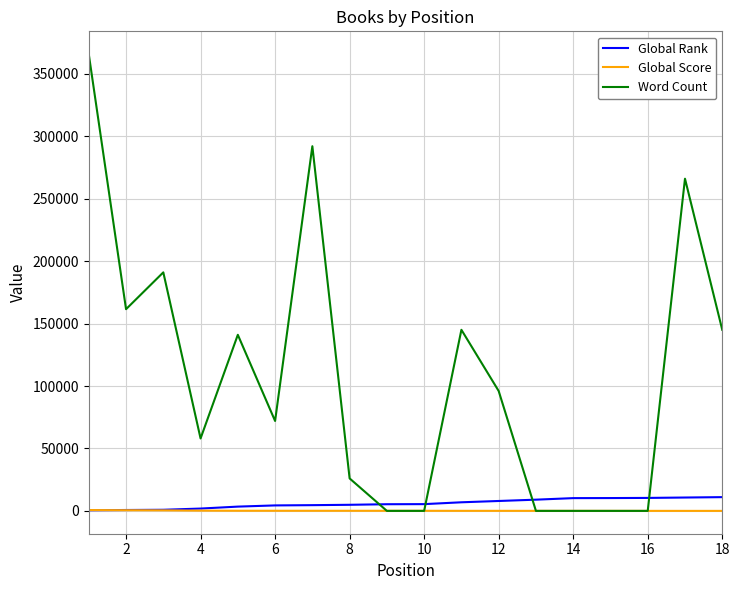

What is the maximum value shown in the chart?

365712